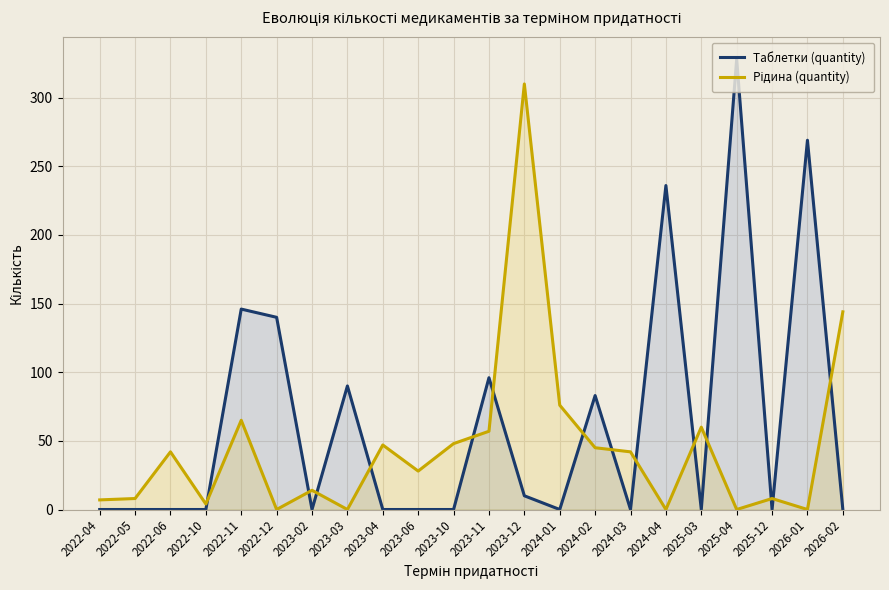

What is the sum of all Таблетки (quantity) values?

1398